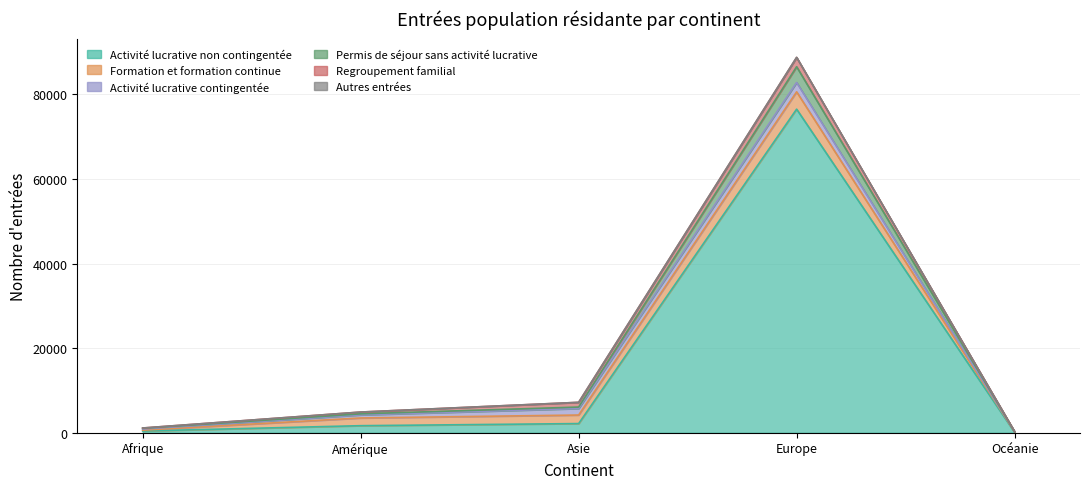

What is the label of the 3rd point from the left?

Asie